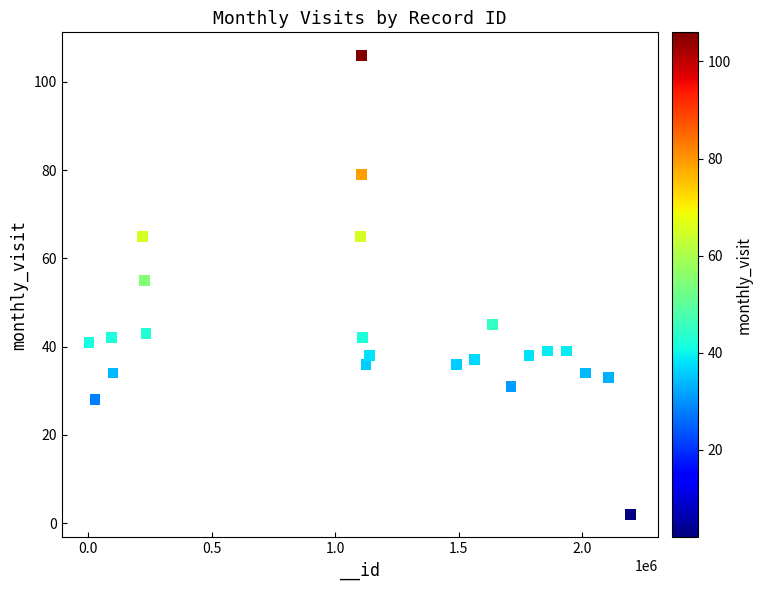

What is the range of Y values (max minus min)?

104